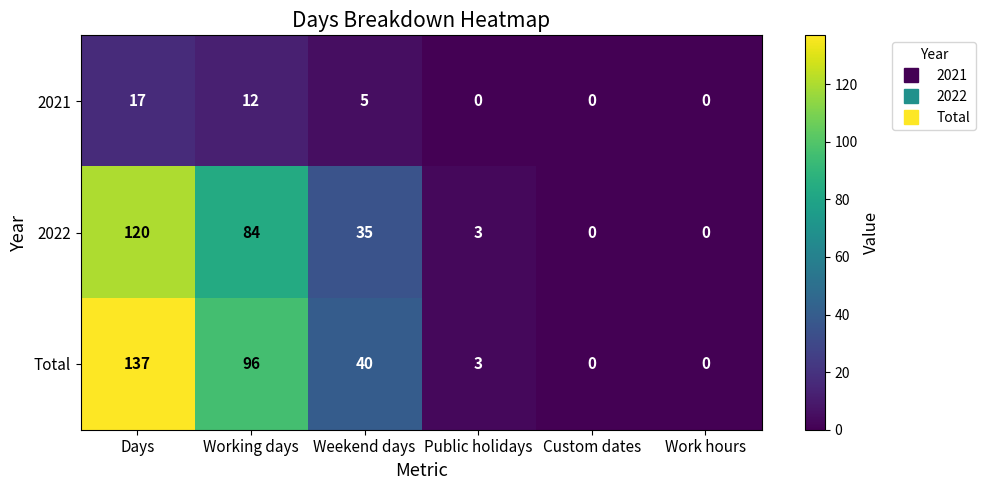

True or false: Total has a value of 4 at Public holidays.

False